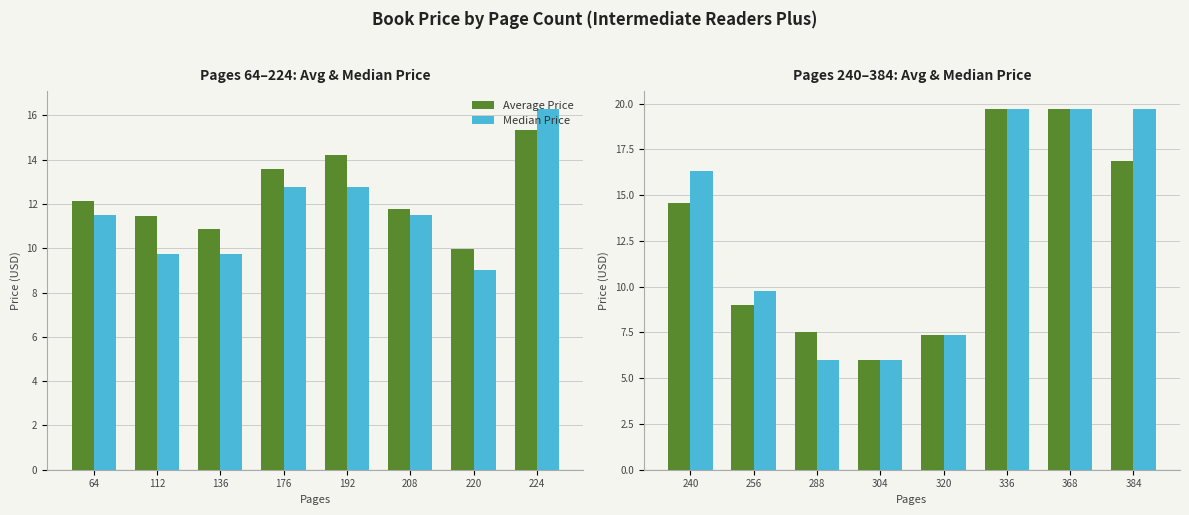

How many series are shown in this chart?

2